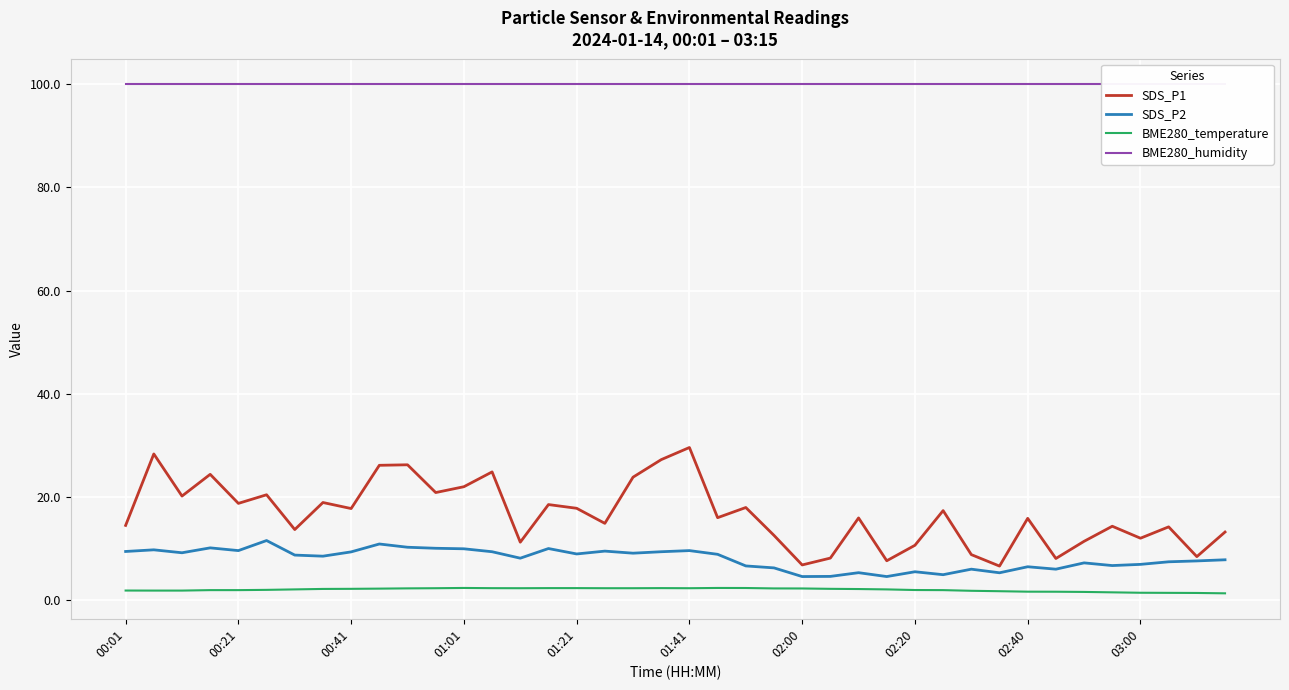

Is it true that BME280_temperature equals 2.2 at 00:41?

True